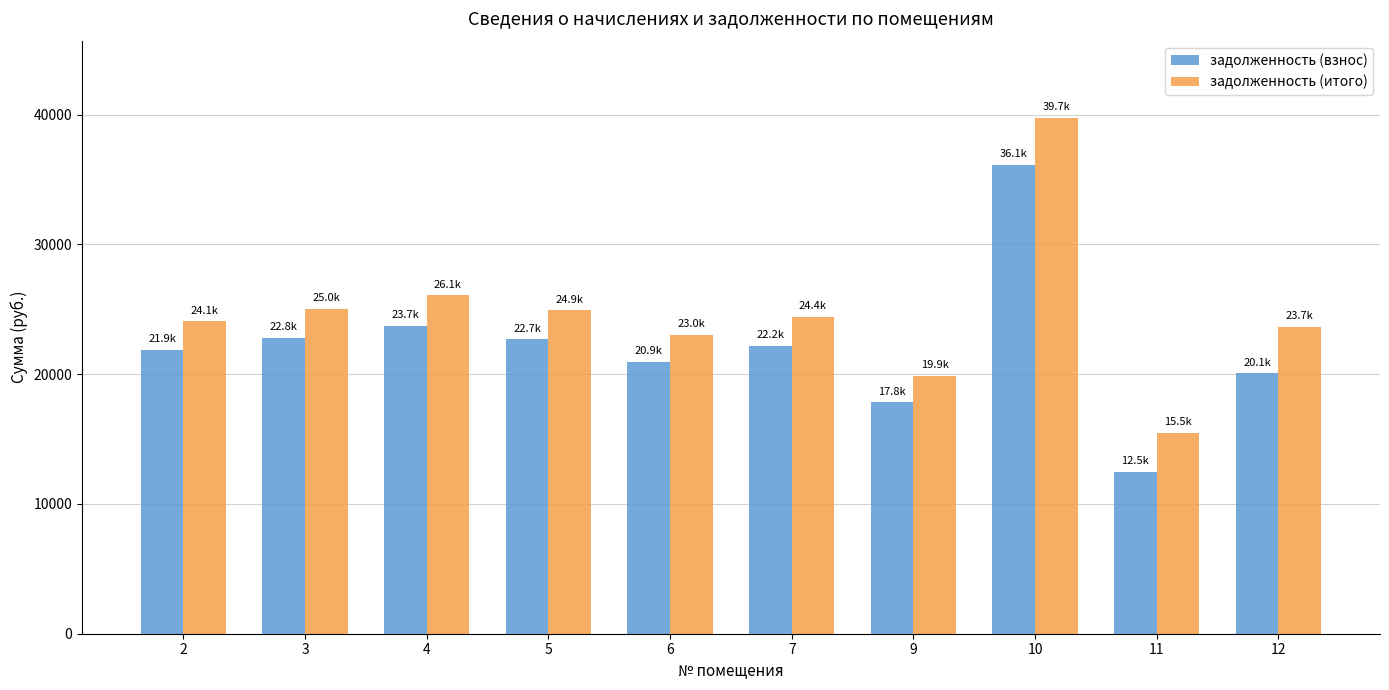

What is the sum of all задолженность (итого) values?

246276.4